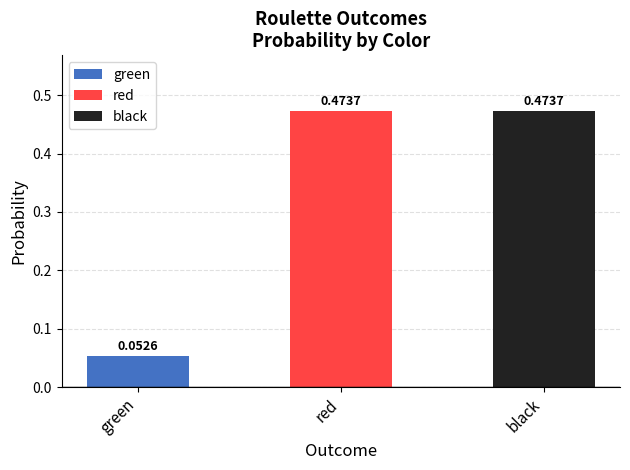

What is the sum of all values?

1.0